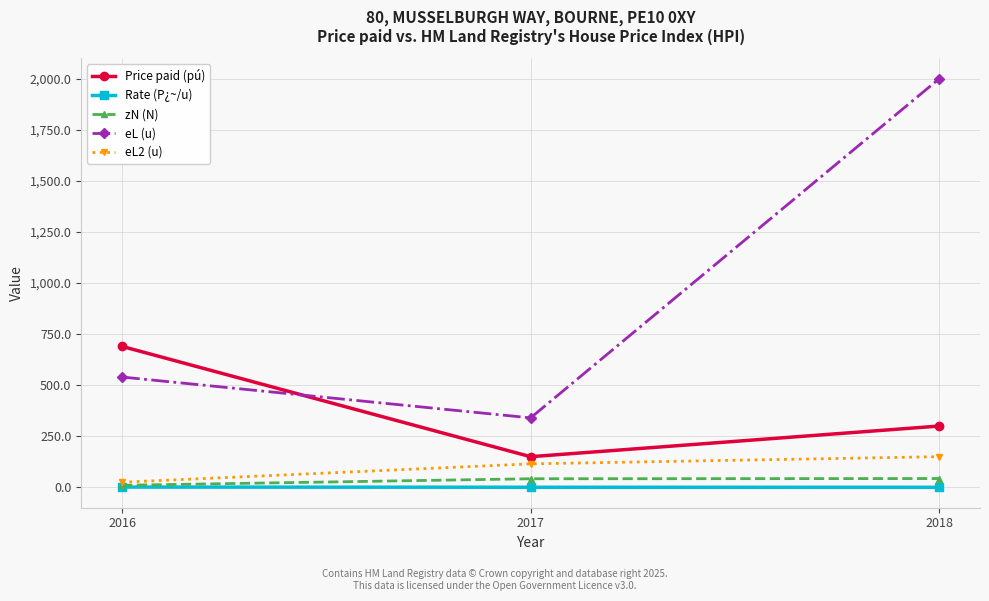

At which category does the chart reach its peak across all series?

2018